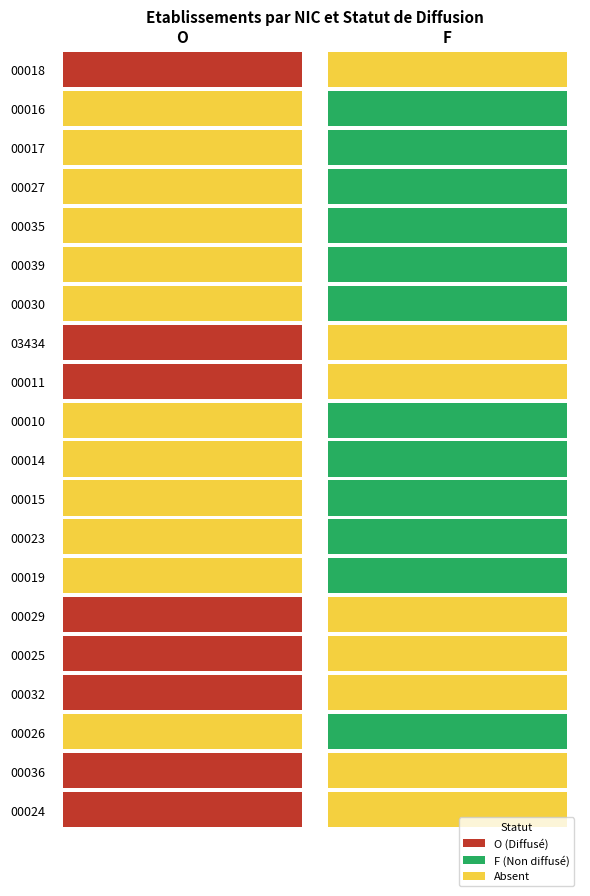

Reading left to right, transcribe all the data shown in this chart.

00018: 1	0
00016: 0	1
00017: 0	1
00027: 0	1
00035: 0	1
00039: 0	1
00030: 0	1
03434: 1	0
00011: 1	0
00010: 0	1
00014: 0	1
00015: 0	1
00023: 0	1
00019: 0	1
00029: 1	0
00025: 1	0
00032: 1	0
00026: 0	1
00036: 1	0
00024: 1	0